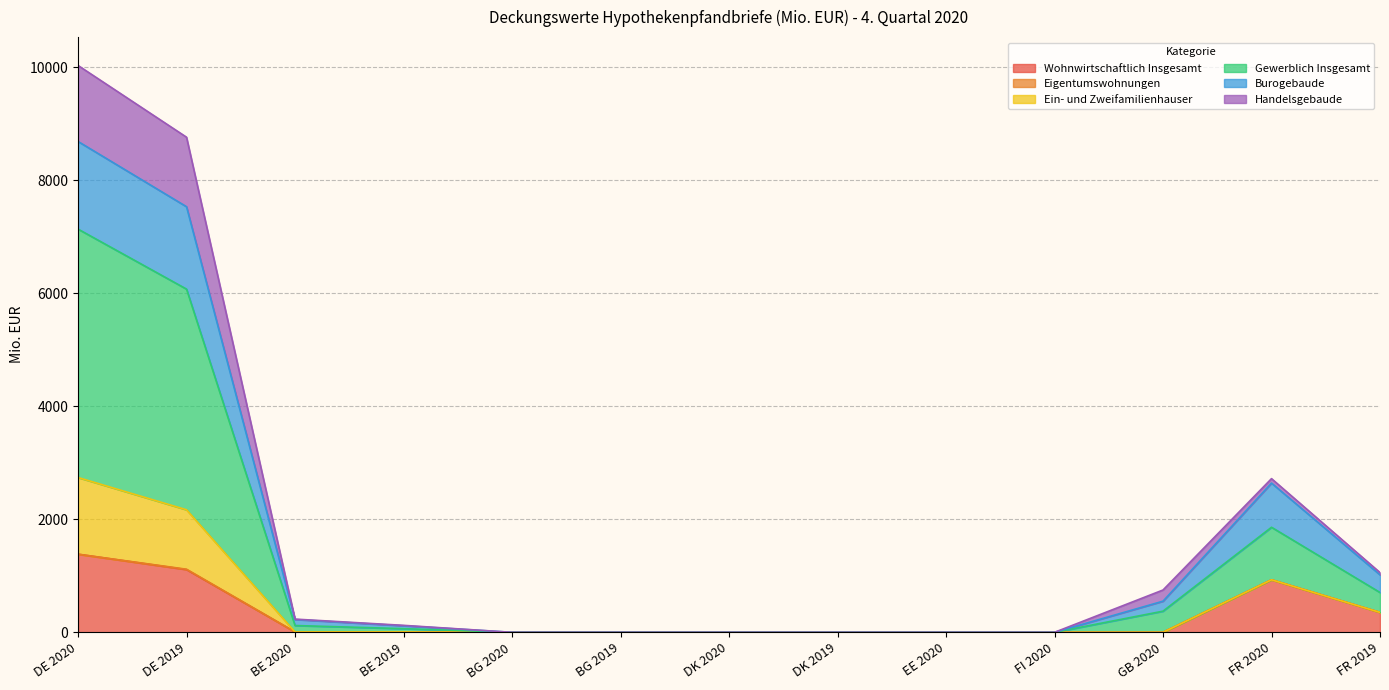

Does the chart have visible grid lines?

Yes